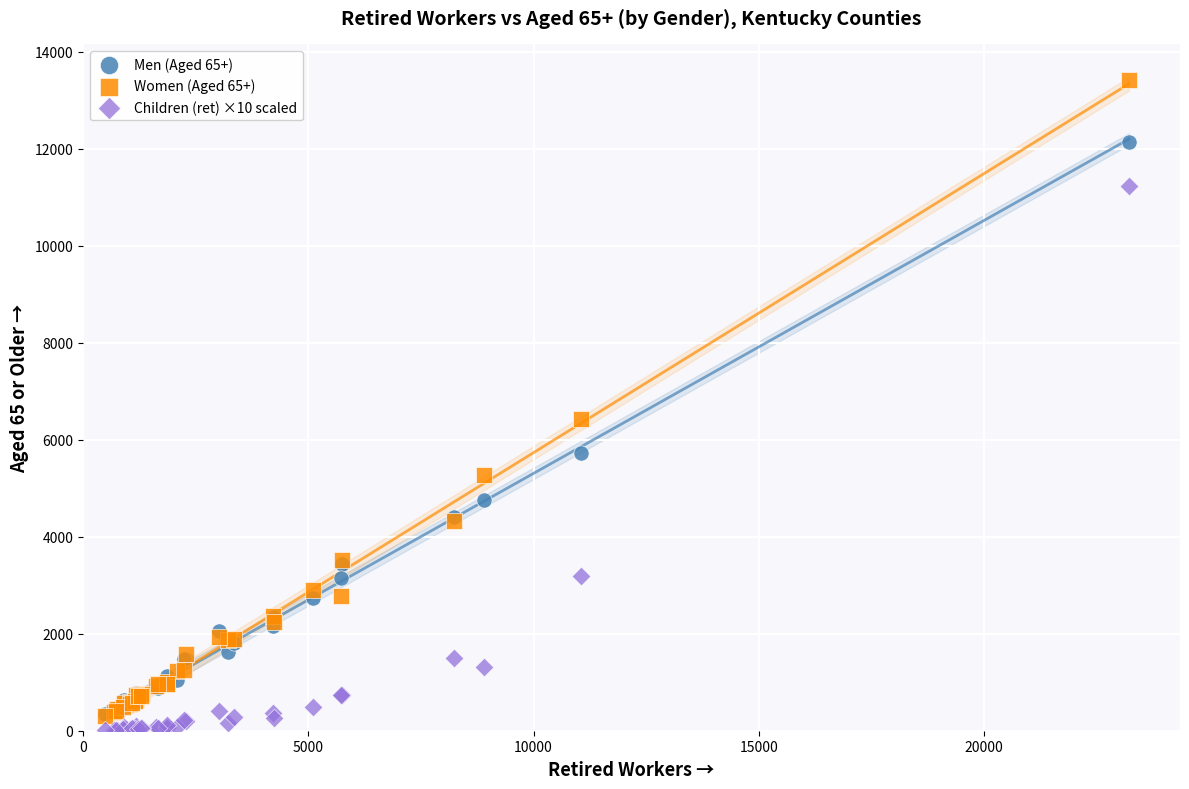

What are all the series names shown in the legend?

Men (Aged 65+), Women (Aged 65+), Children (ret) ×10 scaled